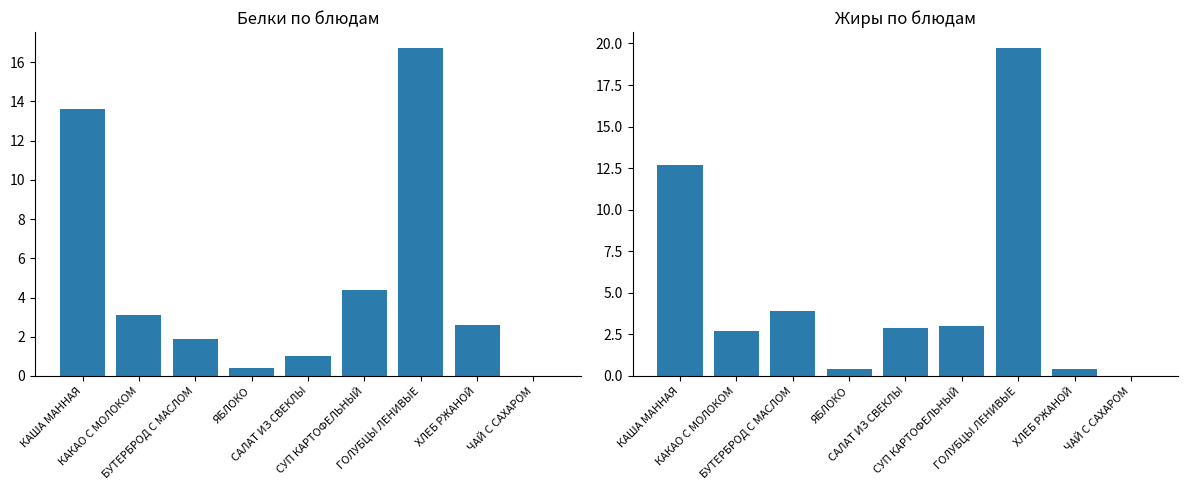

True or false: Белки has a value of 2.6 at ХЛЕБ РЖАНОЙ.

True